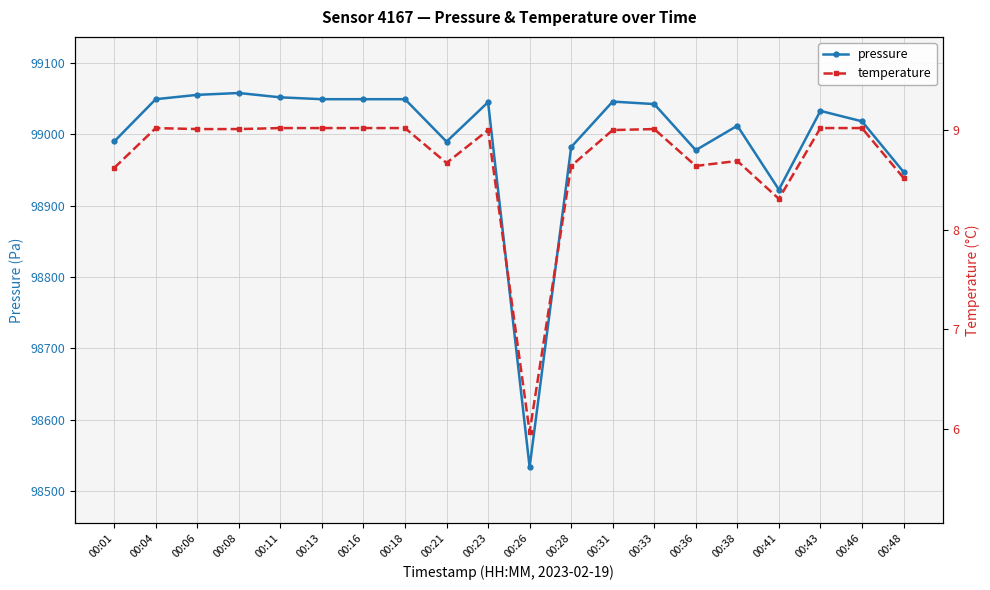

Where is the first local maximum for temperature?

00:04